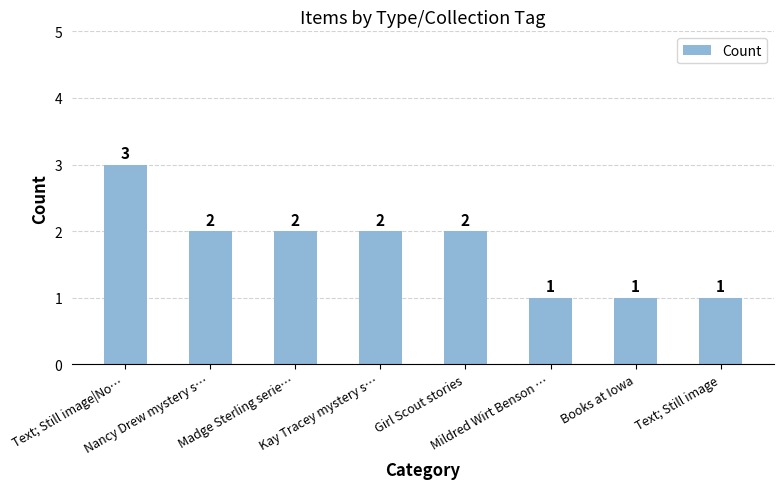

What is the label of the 4th bar from the left?

Kay Tracey mystery s…